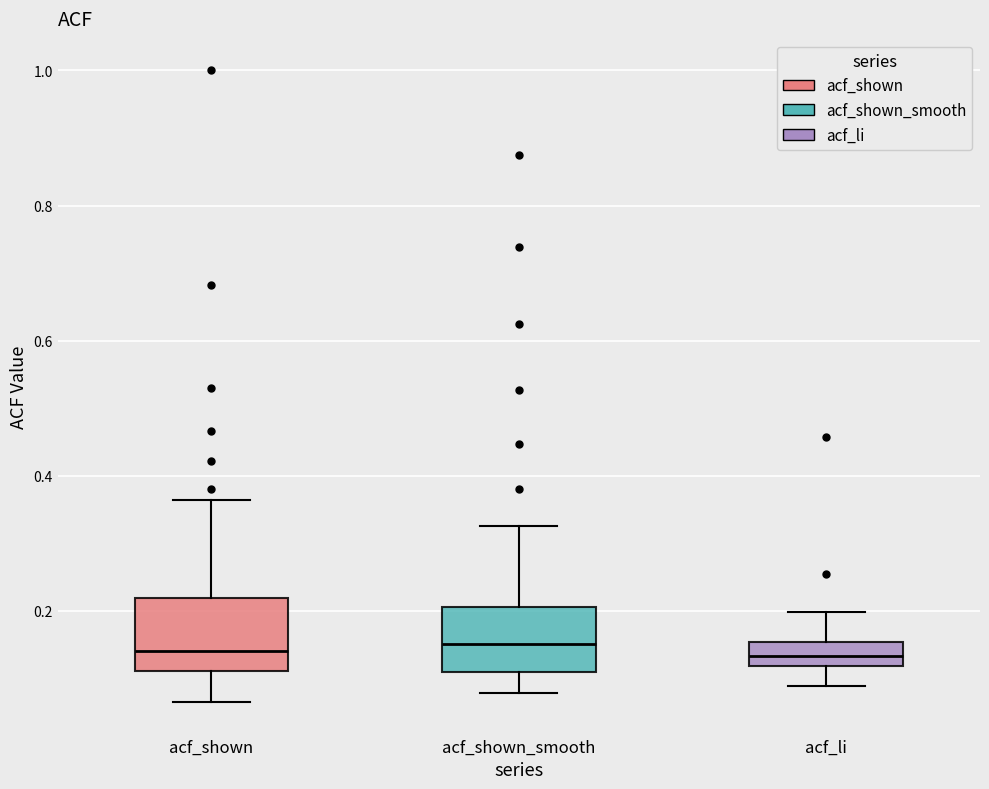

Where does the median line of the box for acf_li sit on the y-axis? The values are not printed on the chart, so give them approximately, as read against the axis.

0.14